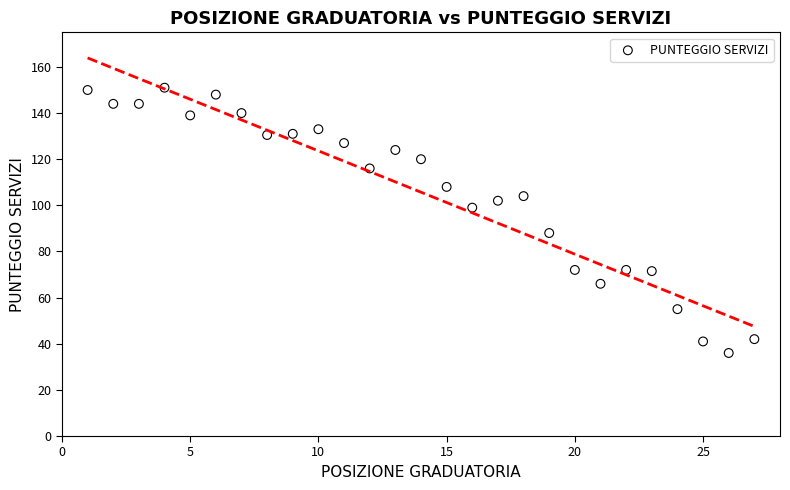

What is the range of Y values (max minus min)?

115.0